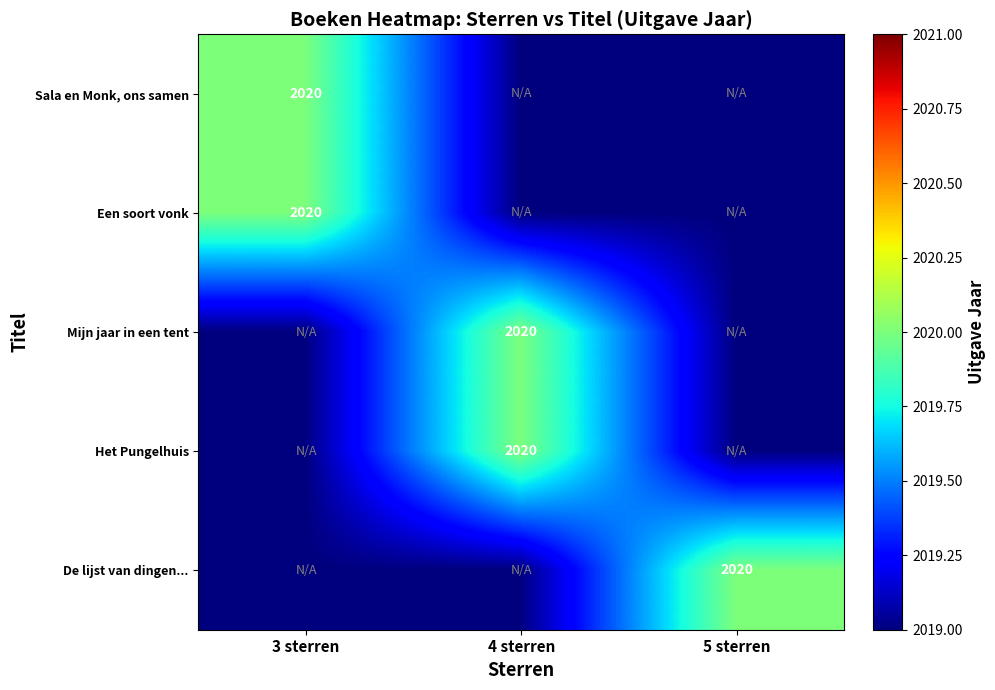

True or false: Een soort vonk has a value of 2020 at 3 sterren.

True